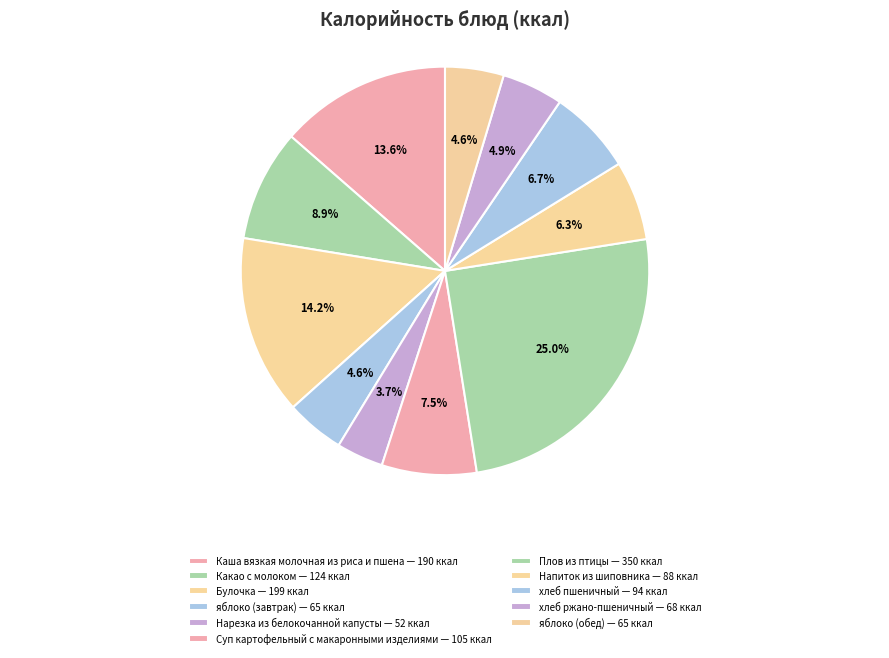

True or false: хлеб ржано-пшеничный accounts for 5% of the total.

True